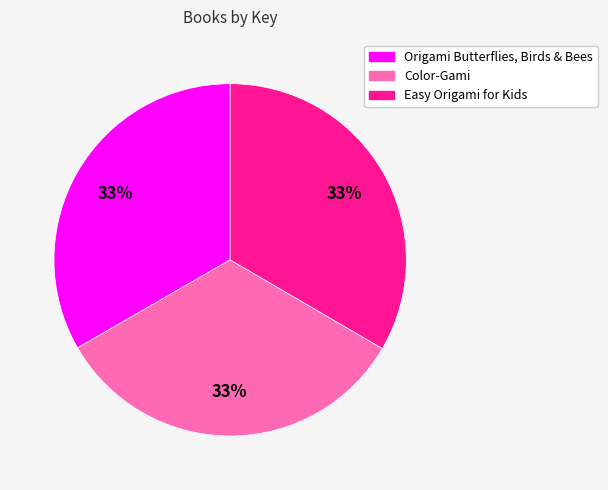

To the nearest percent, what portion does Origami Butterflies, Birds & Bees represent?

33%